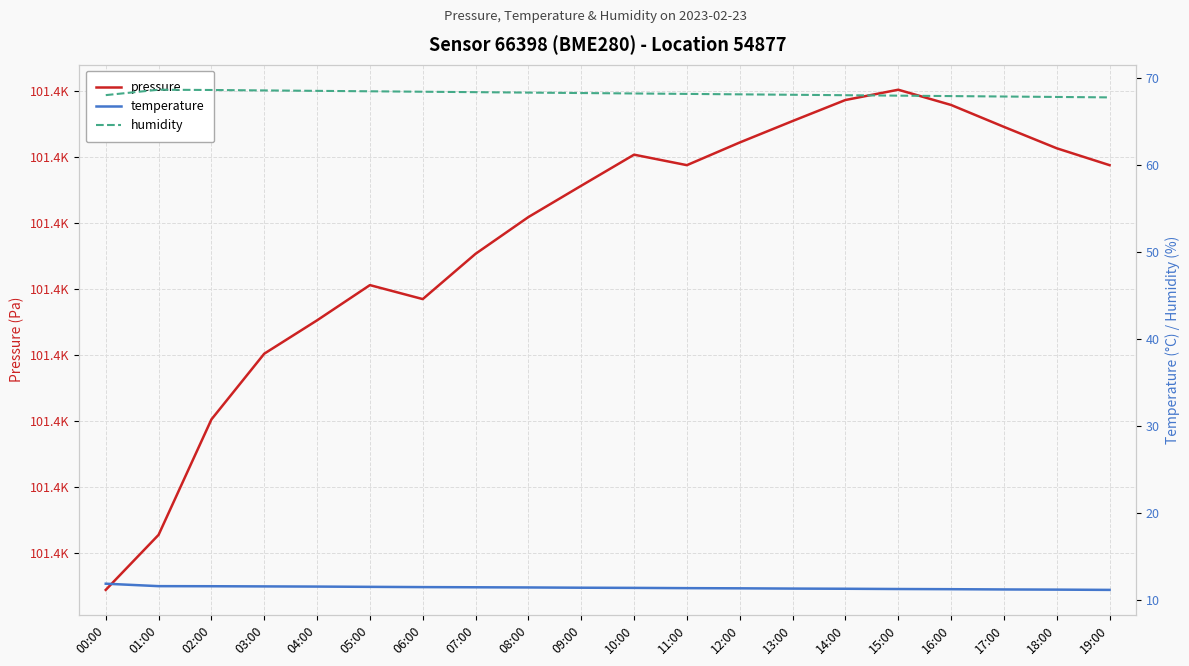

True or false: humidity and temperature cross at least once.

False